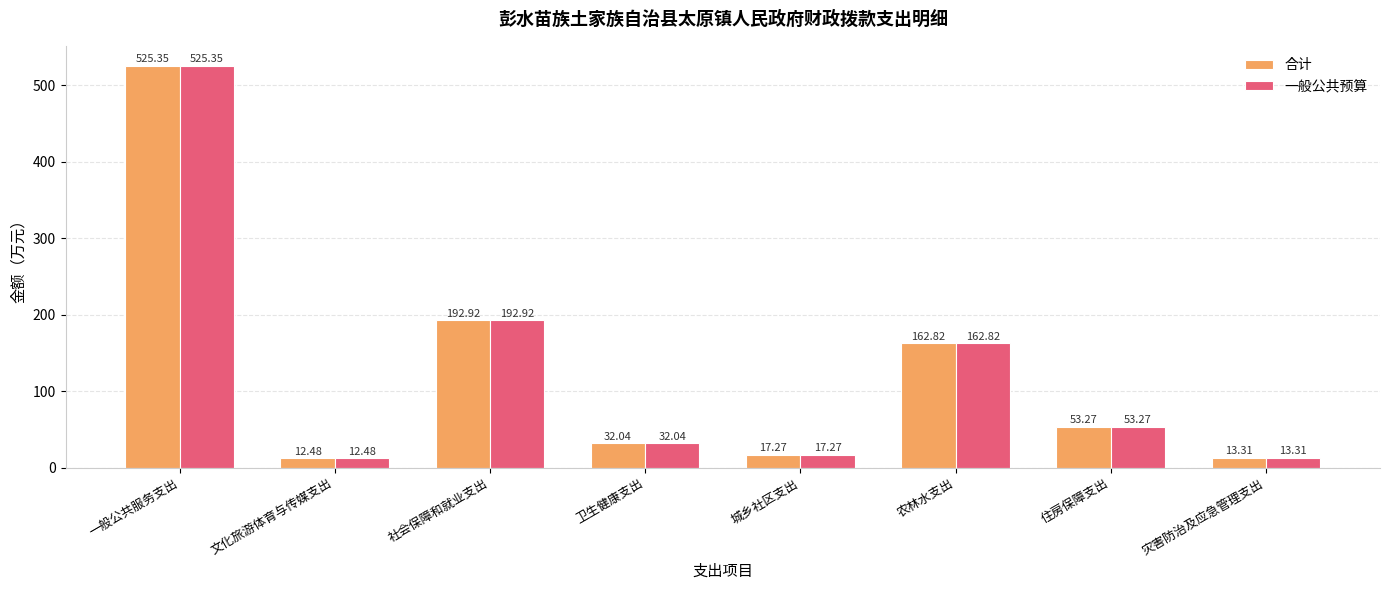

At how many categories does at least one series exceed 371?

1